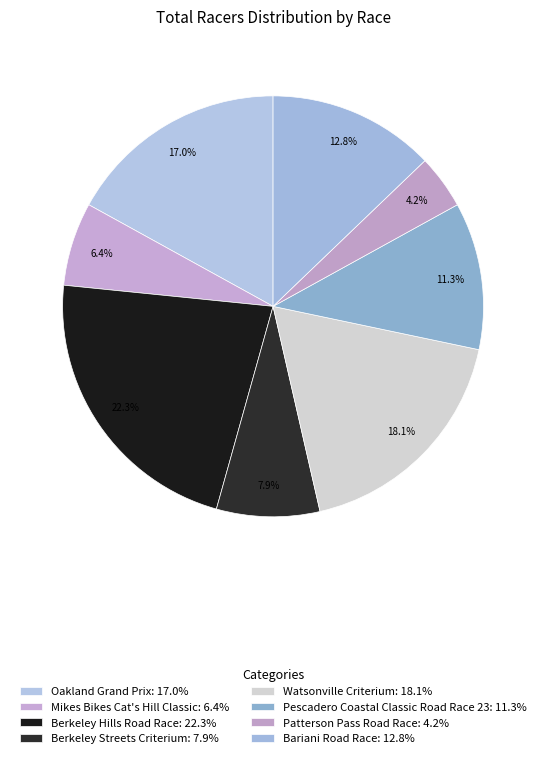

Combined, what portion of the pie is Berkeley Streets Criterium and Berkeley Hills Road Race?

30.2%